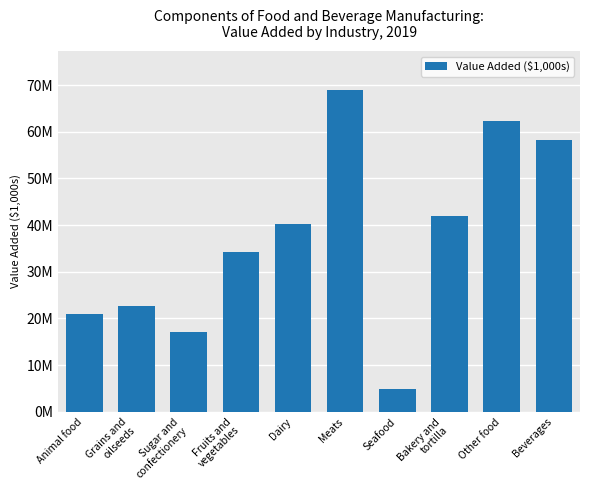

What is the sum of all values?

371759948